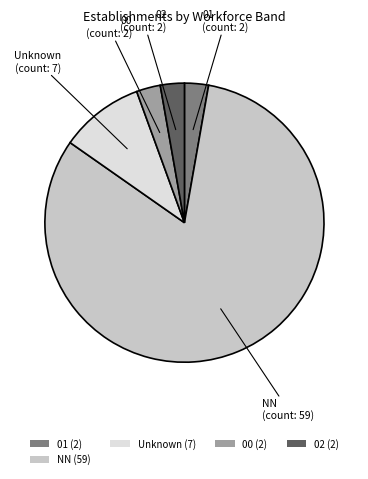

Is there any slice that represents more than half of the pie?

Yes